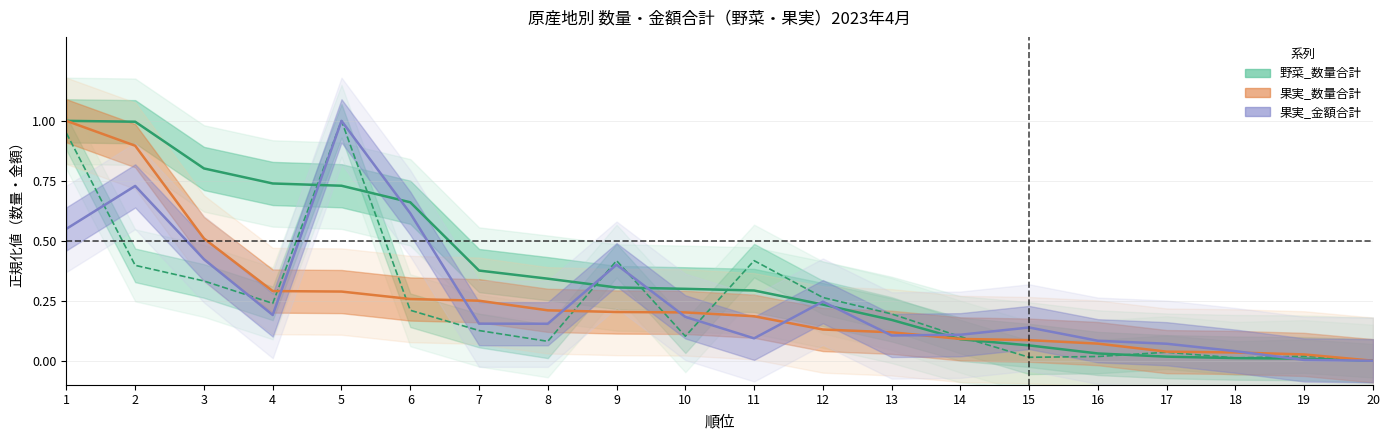

At which label does 果実_数量合計 reach its minimum?

20